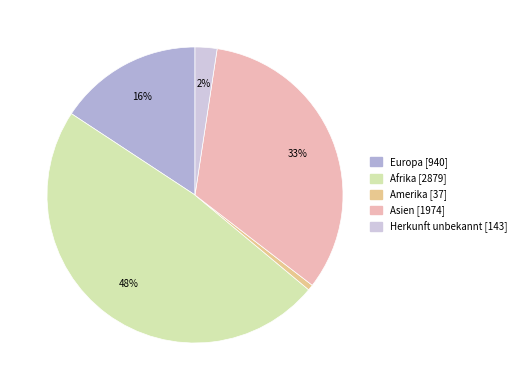

To the nearest percent, what is the average slice percentage?

20%